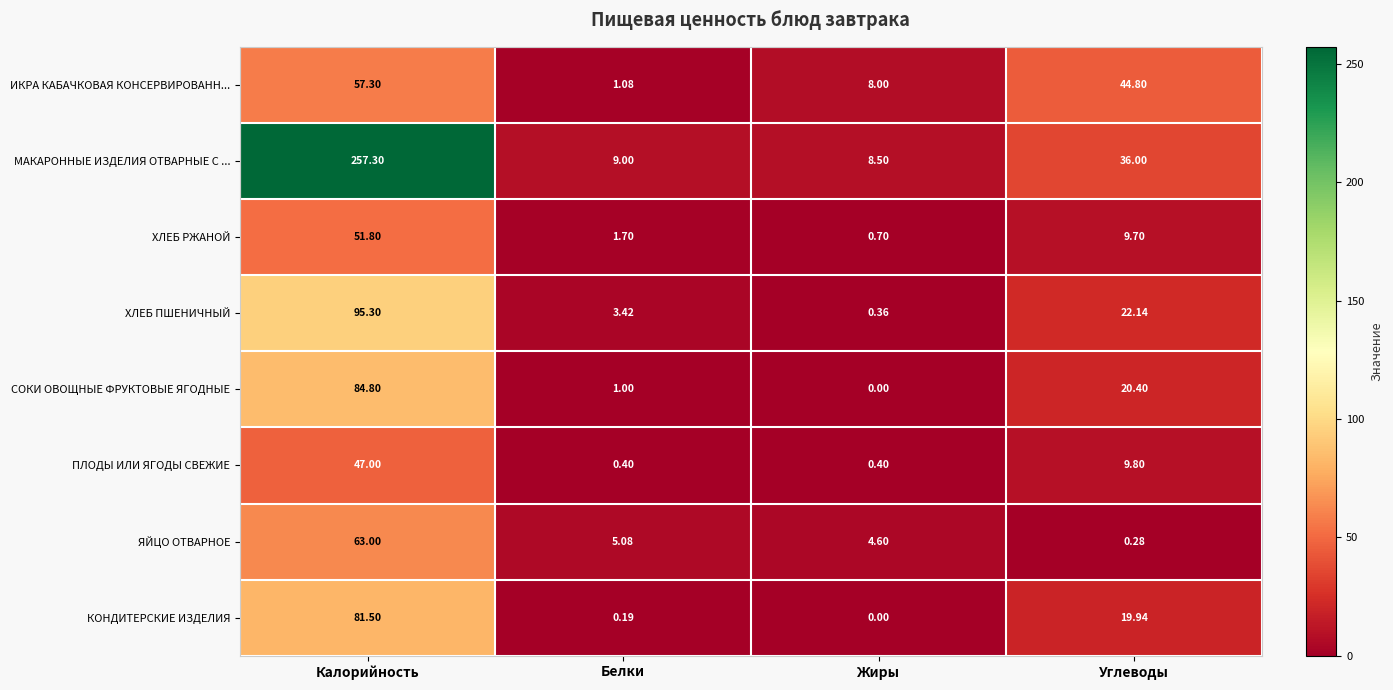

Which series changed the most between Жиры and Углеводы?

ИКРА КАБАЧКОВАЯ КОНСЕРВИРОВАНН...